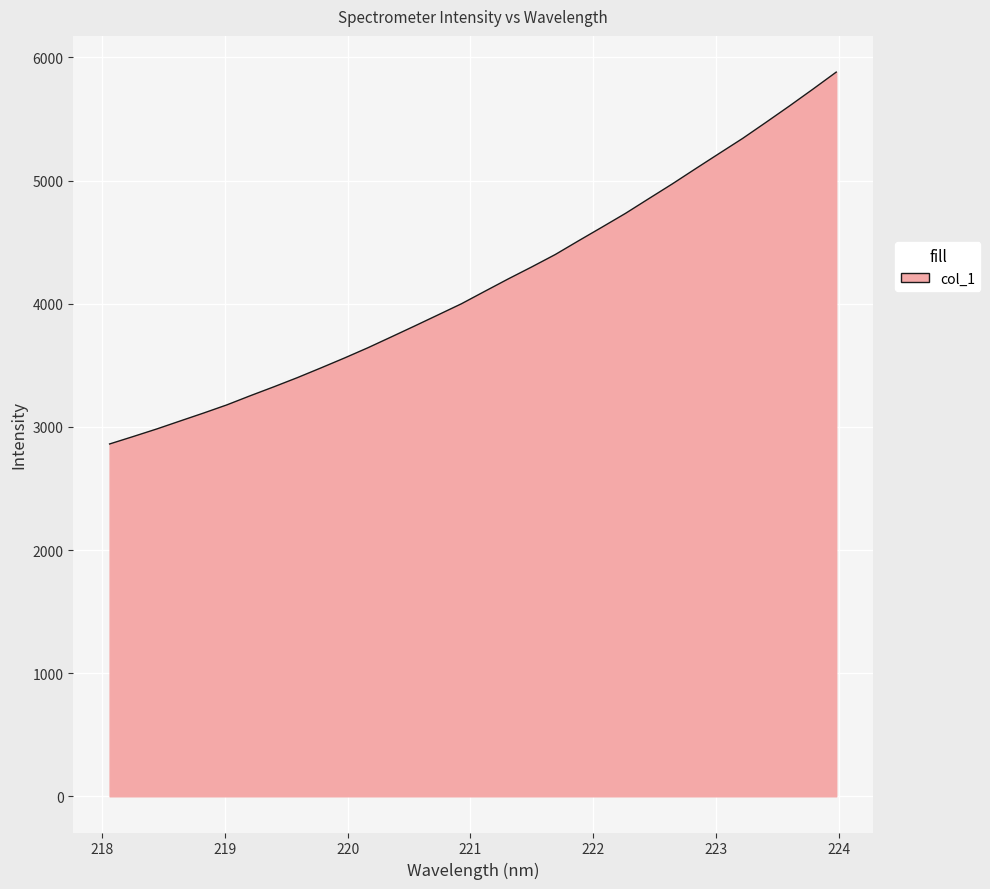

What is the minimum value shown in the chart?

2861.3